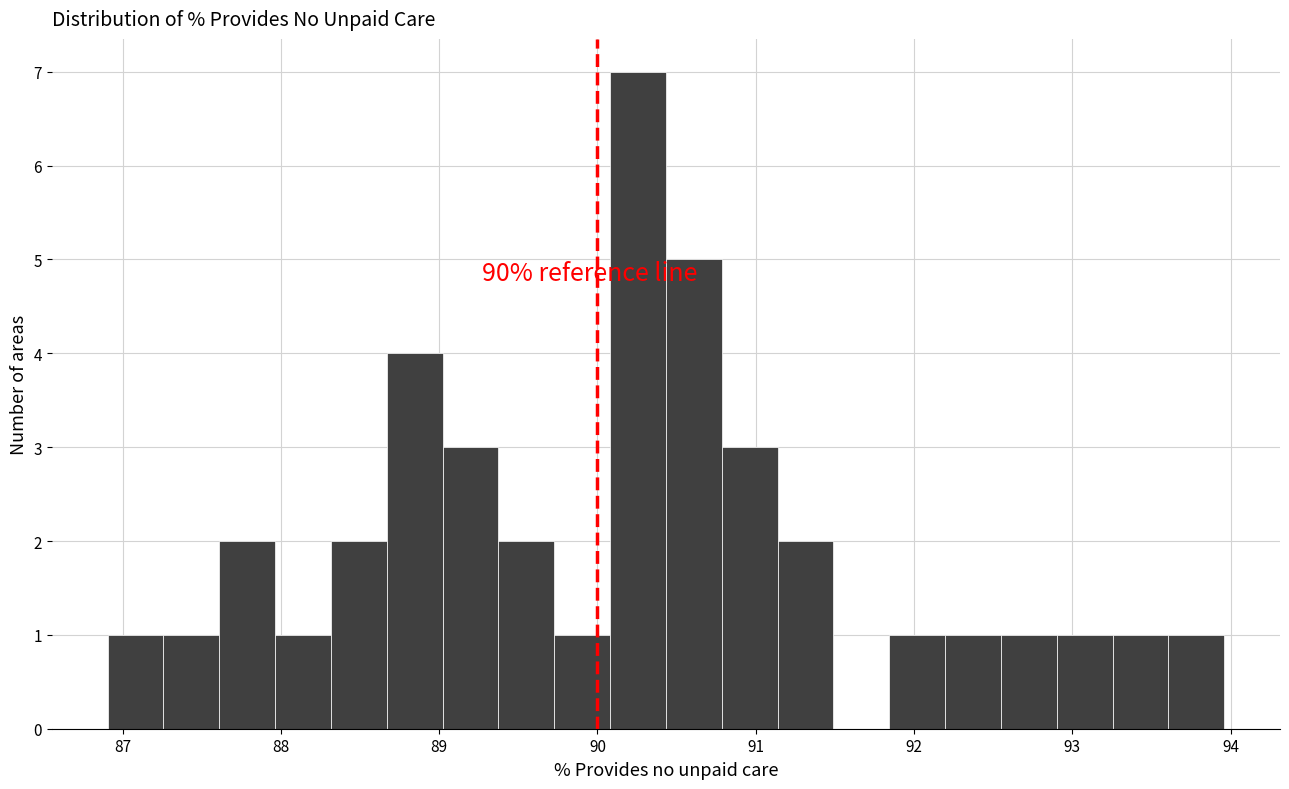

Read against the x-axis, roughly where is the centre of the tallest bar?

90.3